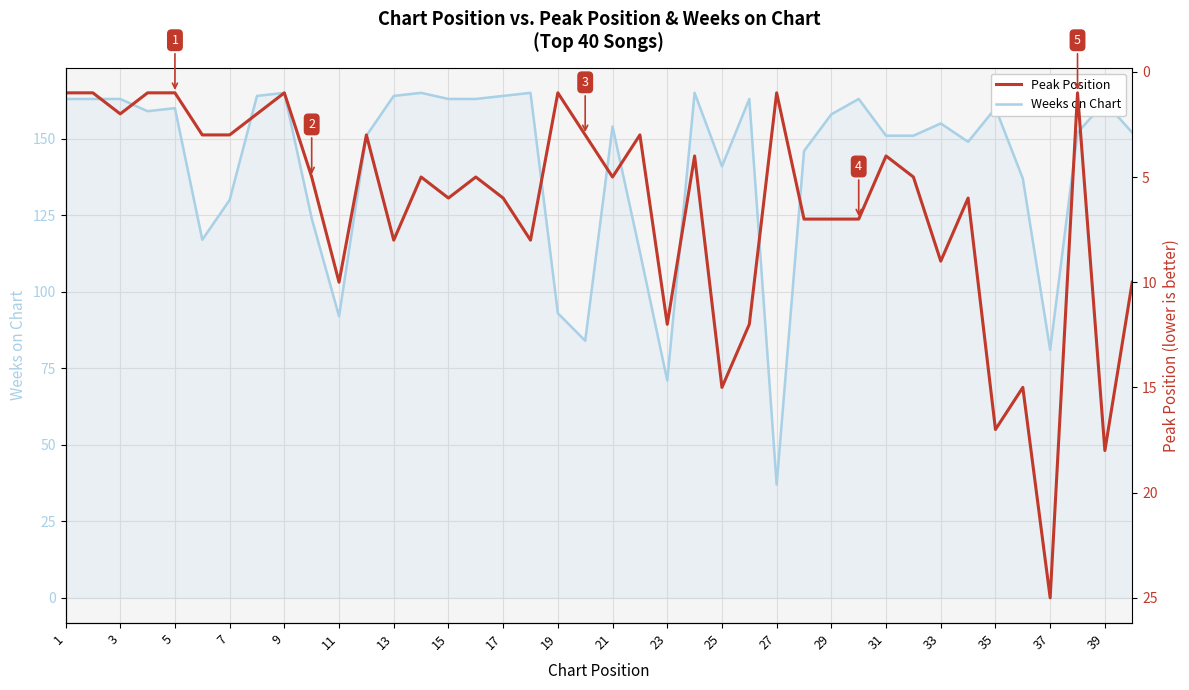

The value of Weeks on Chart at 35 is 160. True or false?

True